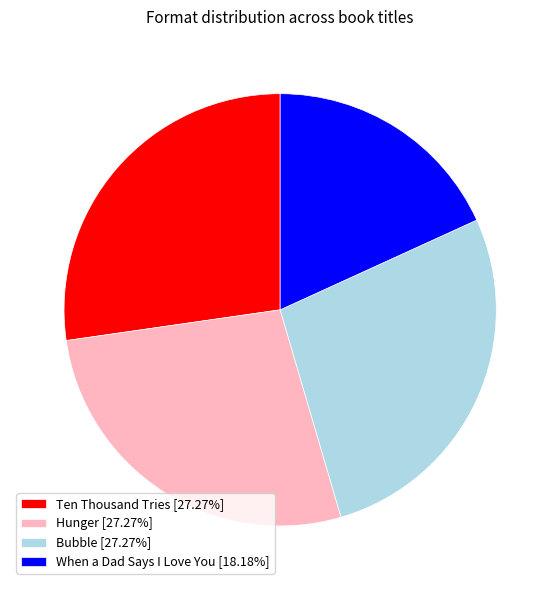

Does Bubble represent more than half of the total?

No